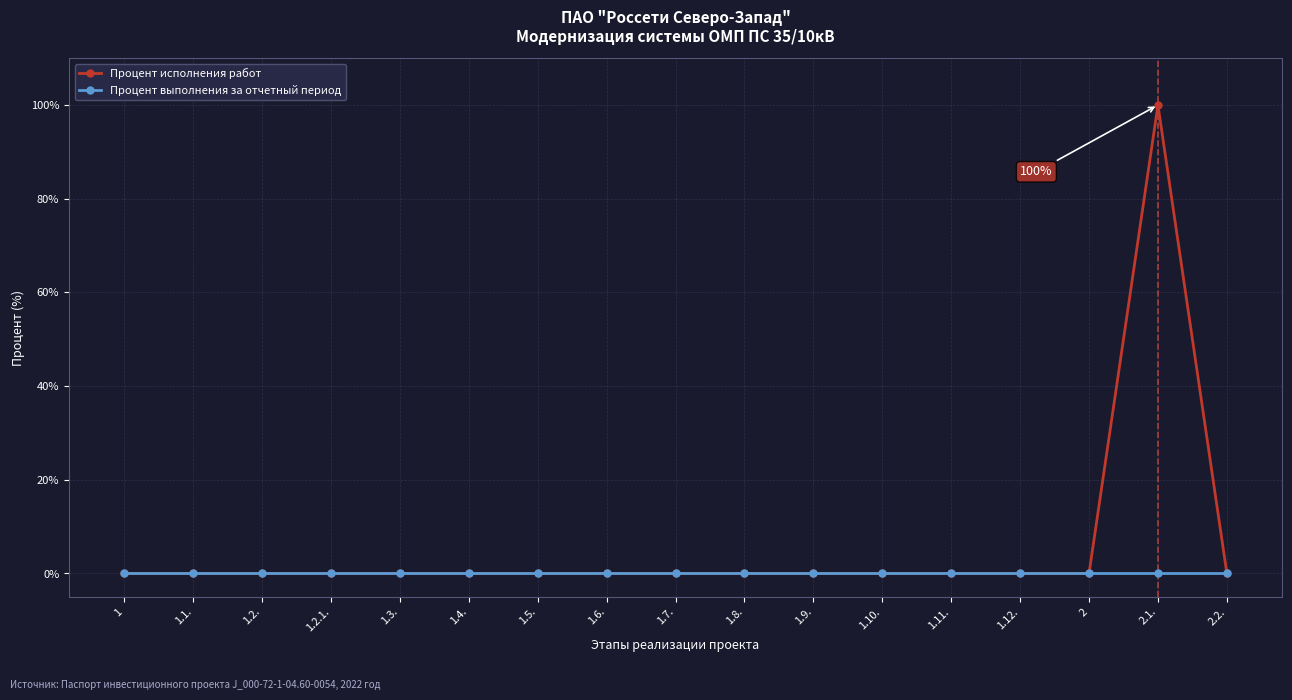

Which series has the widest spread of values?

Процент исполнения работ